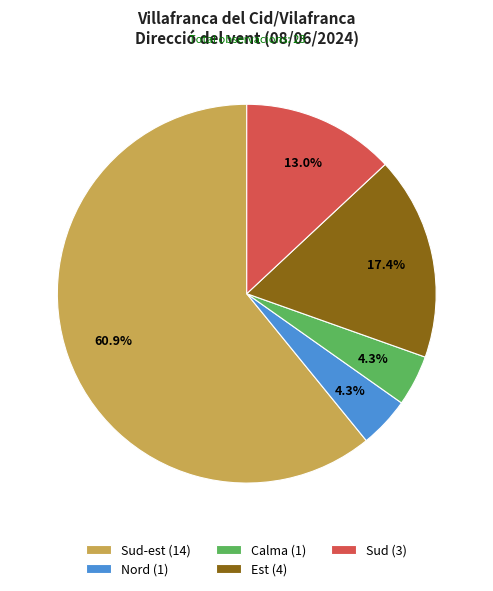

What percentage is NOT represented by Calma (1)?

95.7%